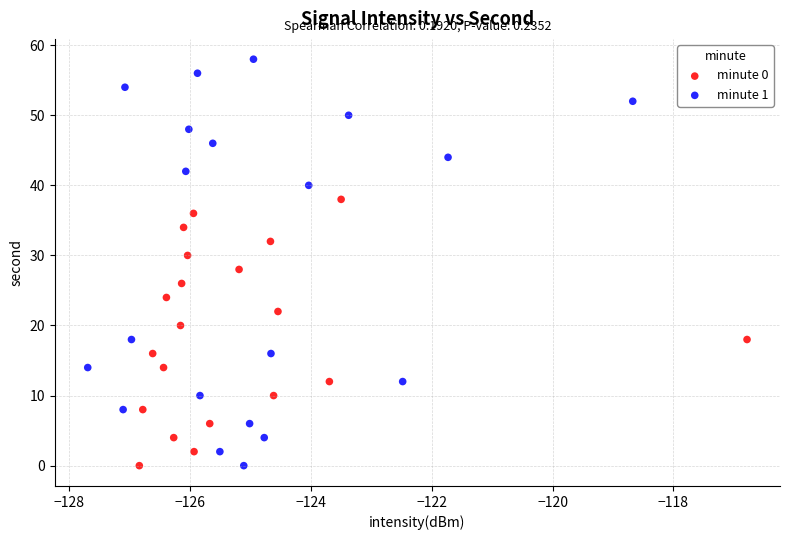

Which series contains the highest Y value?

minute 1